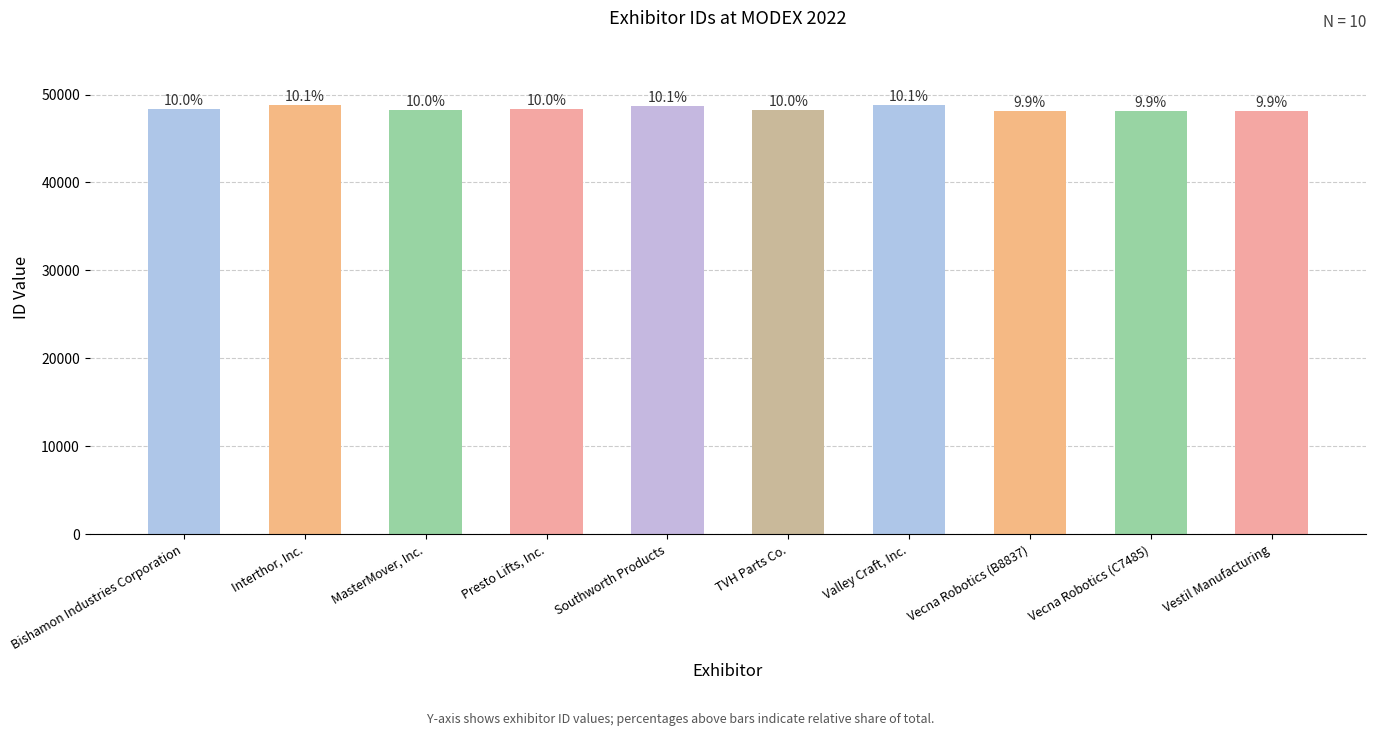

Are the bars horizontal?

No